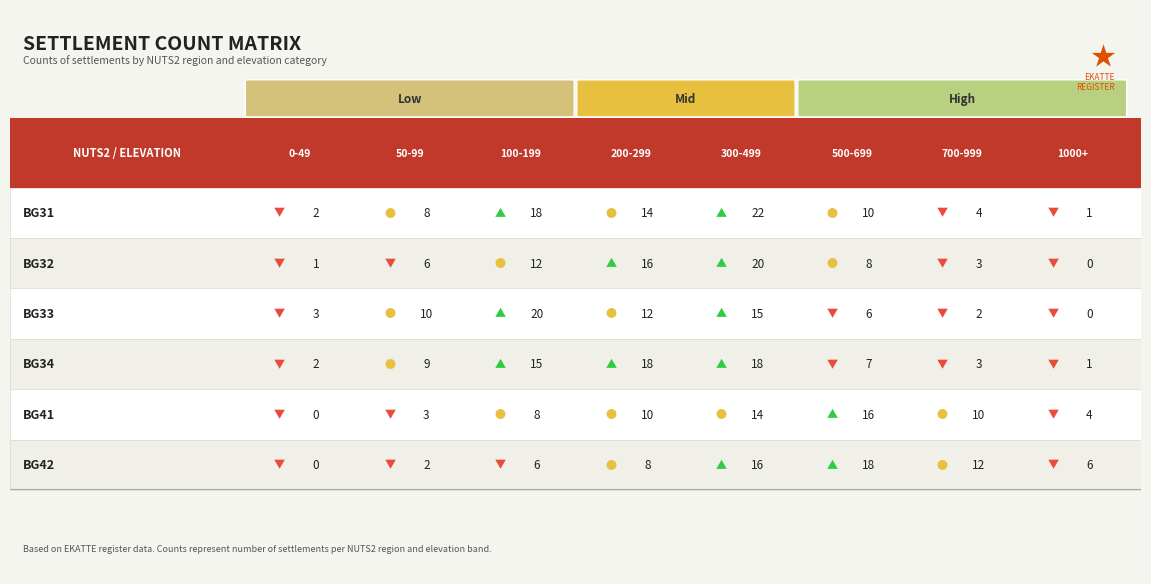

Is it true that BG31 equals 2 at 0?

True